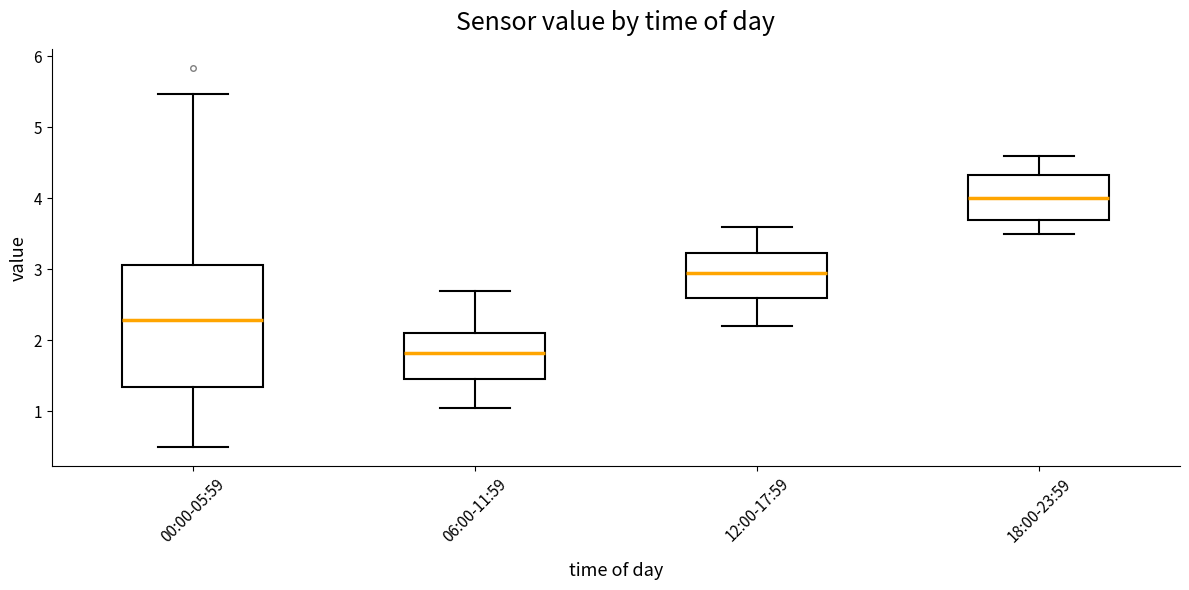

Reading left to right, transcribe this box plot: for each box, give where its median line is, the range the box spans, and where its two whiskers end, as read against the y-axis. The values are not printed on the chart, so give them approximately, as read against the axis.

00:00-05:59: median 2.3, box 1.3 to 3.1, whiskers 0.5 to 5.5
06:00-11:59: median 1.8, box 1.5 to 2.1, whiskers 1.1 to 2.7
12:00-17:59: median 3.0, box 2.6 to 3.2, whiskers 2.2 to 3.6
18:00-23:59: median 4.0, box 3.7 to 4.3, whiskers 3.5 to 4.6